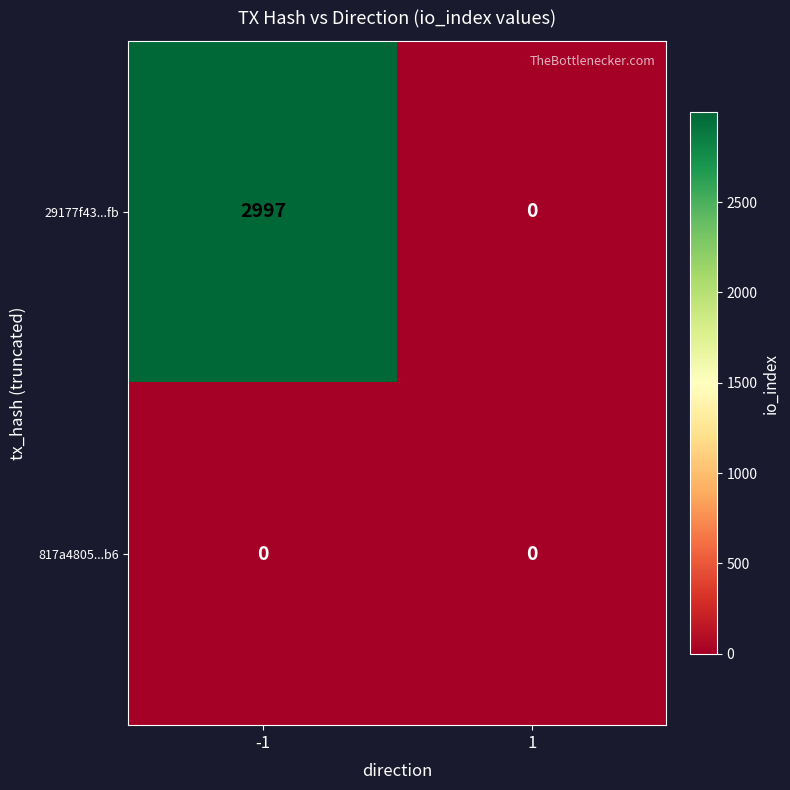

At how many categories does at least one series exceed 678?

1